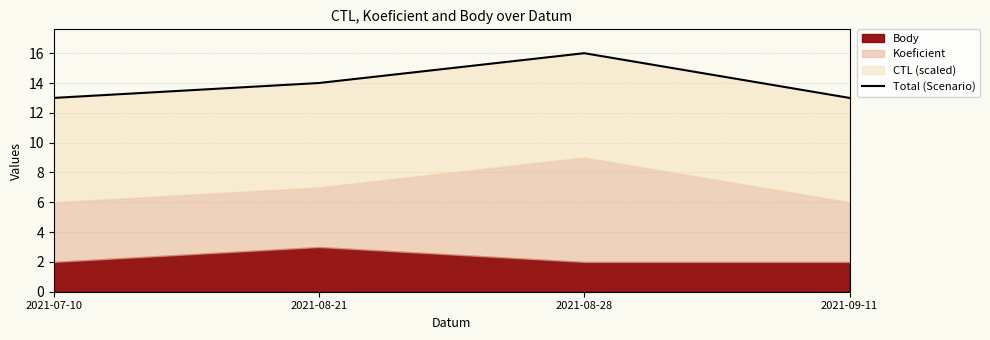

What is the change in value from 2021-08-28 to 2021-09-11?

-3.0